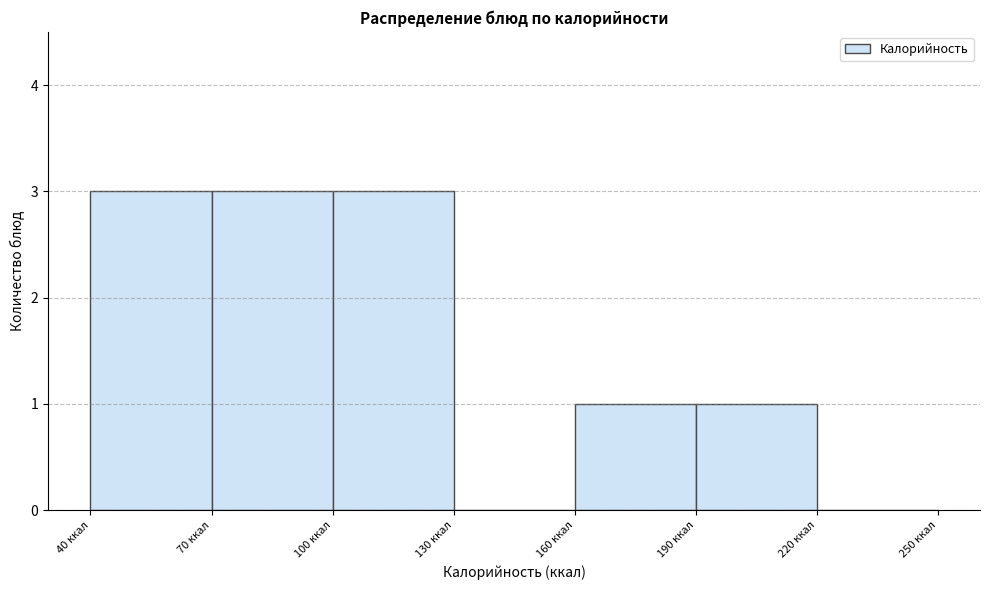

Reading left to right, list every bar in this chart as the range it spans on the x-axis followed by its height. The values are not printed on the chart, so give them approximately, as read against the axis.

40 to 70: 3
70 to 100: 3
100 to 130: 3
130 to 160: 0
160 to 190: 1
190 to 220: 1
220 to 250: 0